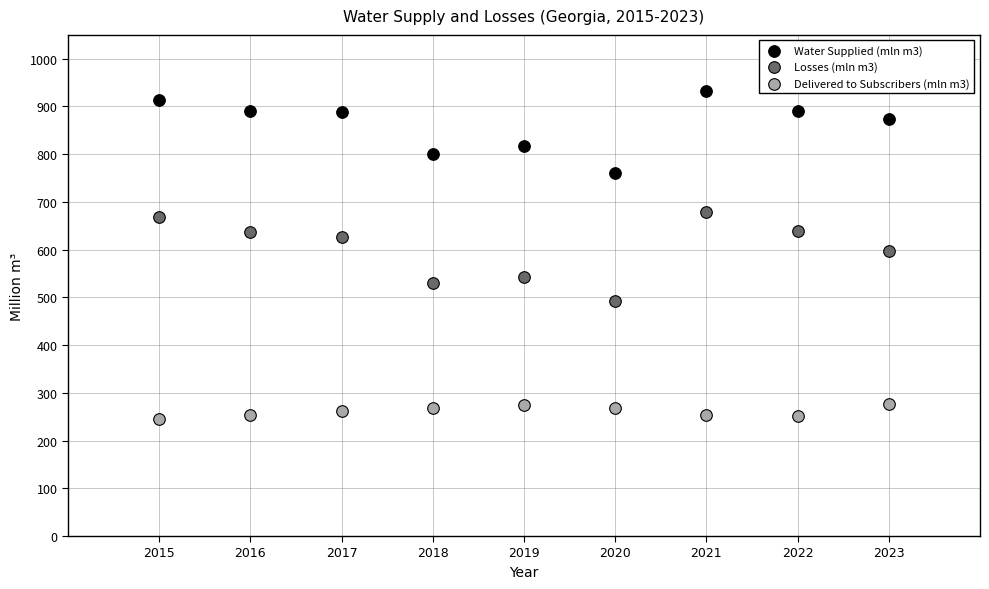

Which series contains the lowest Y value?

Delivered to Subscribers (mln m3)